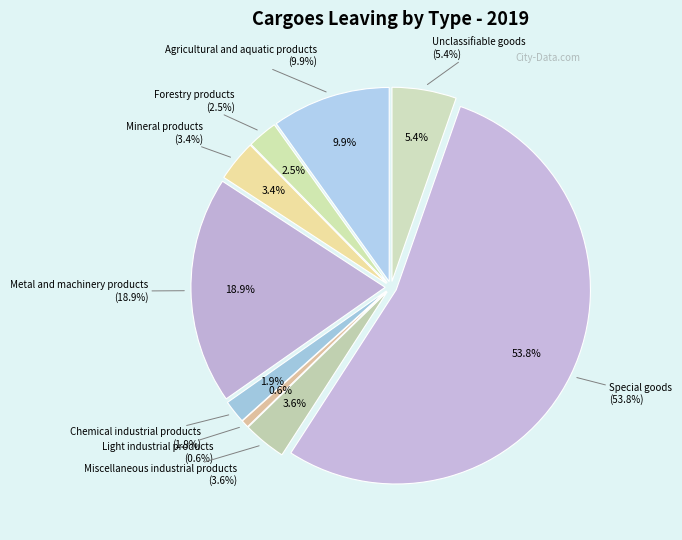

Is there a majority slice in this chart?

Yes